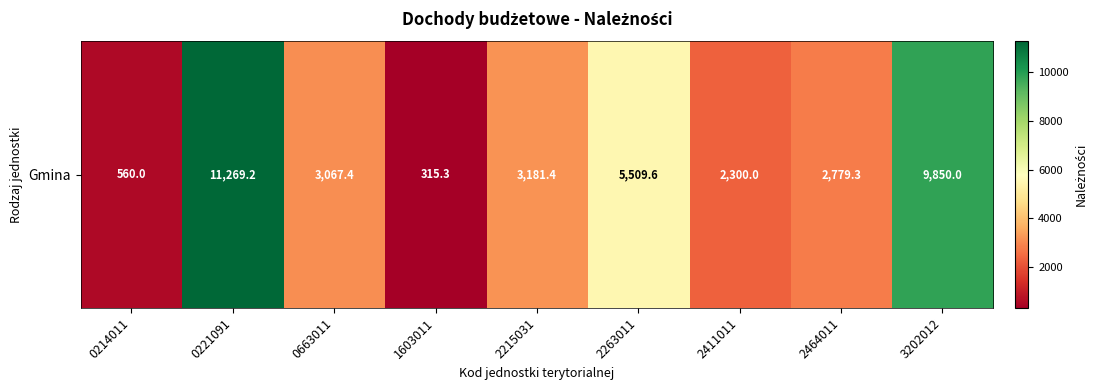

What is the minimum value shown in the chart?

315.3